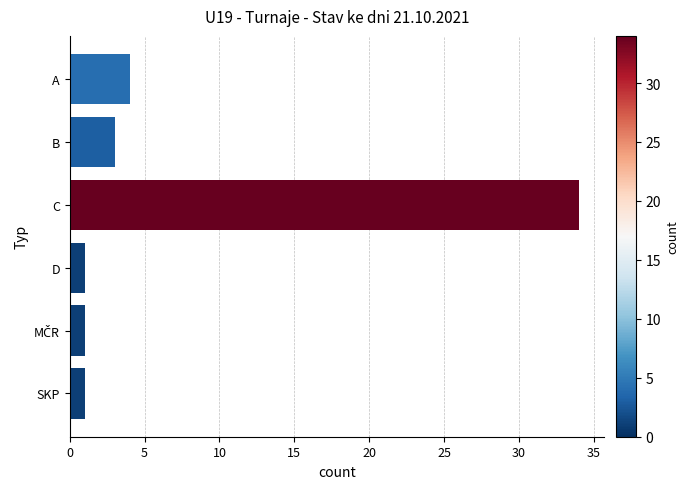

True or false: the data shows 4 at A.

True